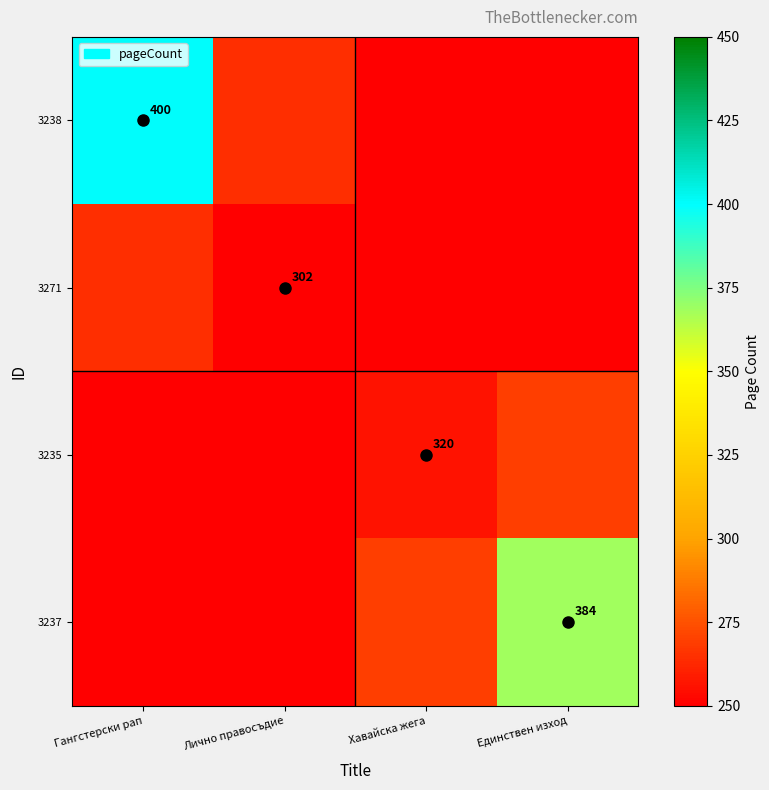

Is the value of 3237 at Гангстерски рап greater than the value of 3235 at Гангстерски рап?

No